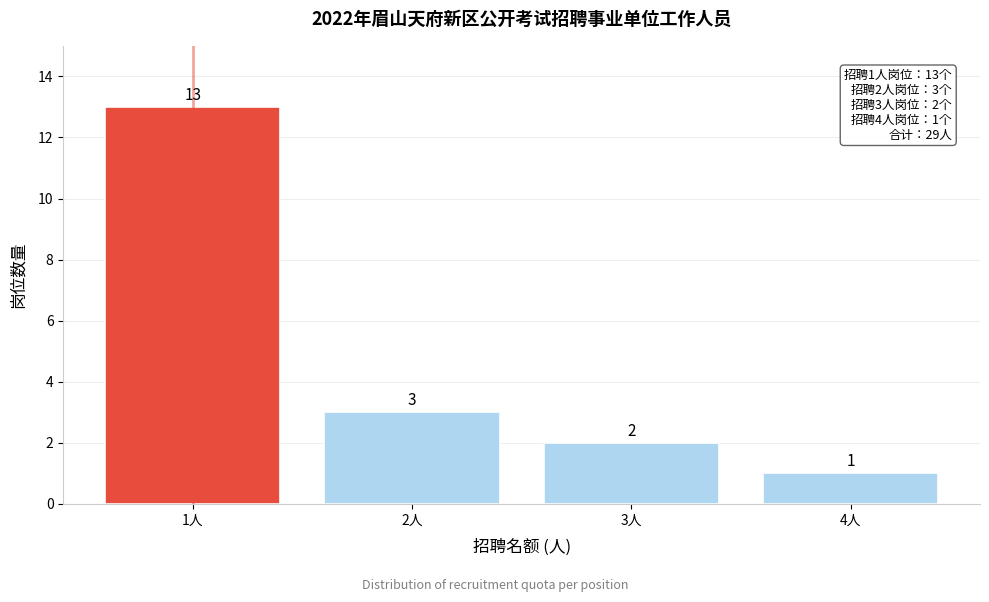

Reading left to right, transcribe all the data shown in this chart.

1人=13	2人=3	3人=2	4人=1